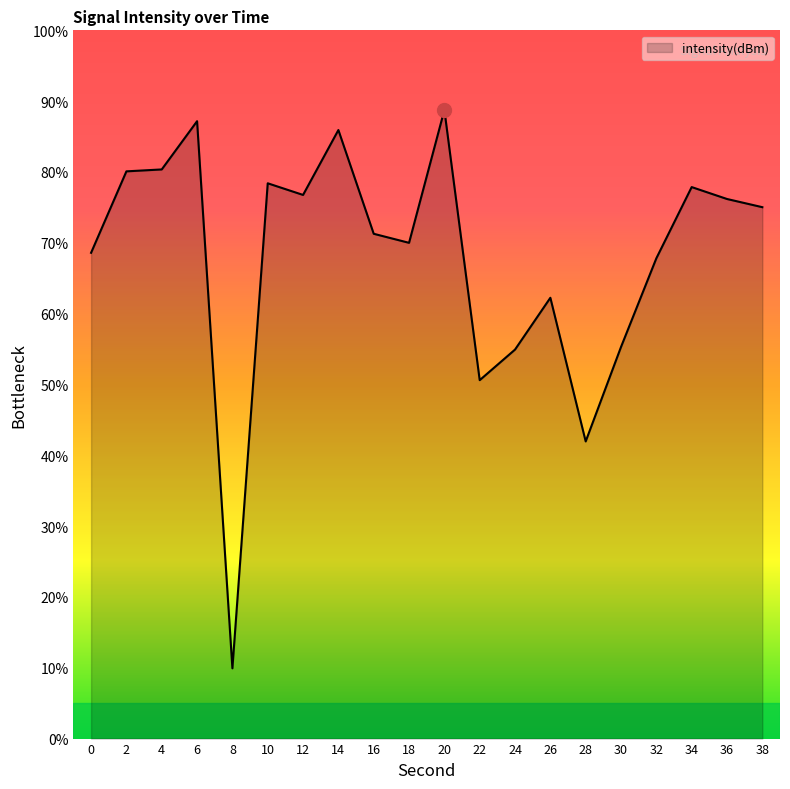

The value at 16 is 71.3. True or false?

True